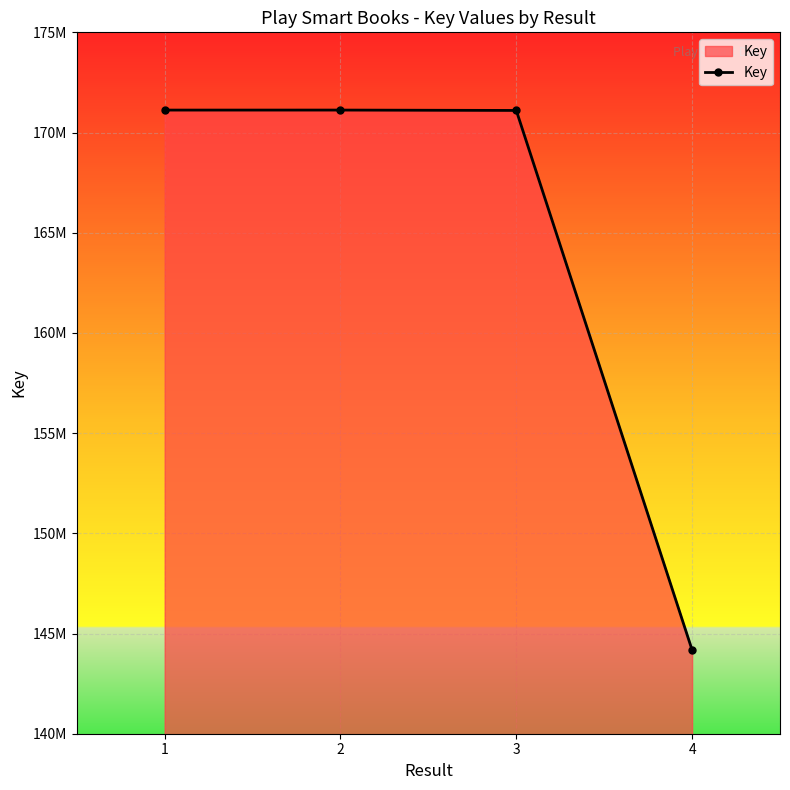

What is the value of the 4th point from the left?

144175683